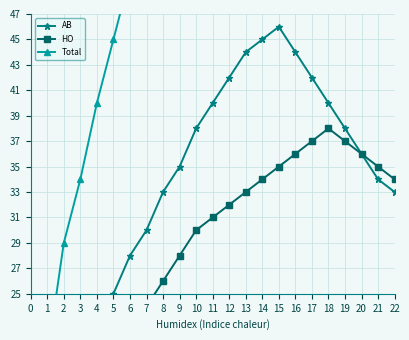

What is the maximum value for Total?

81